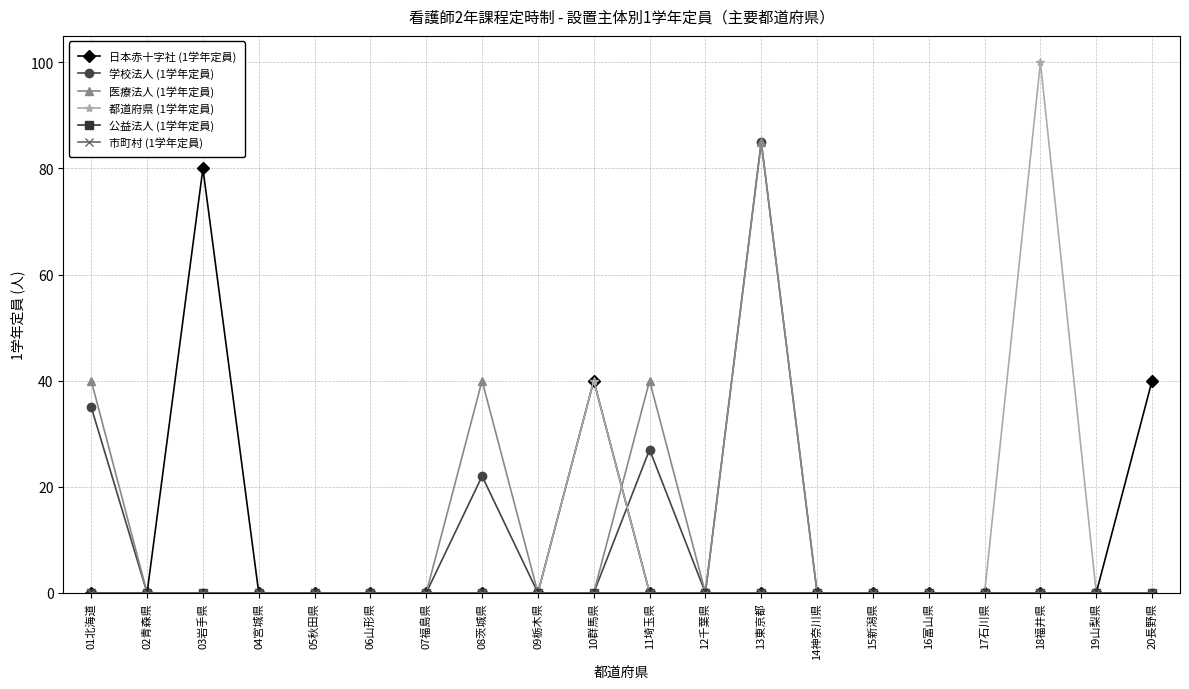

The 日本赤十字社 (1学年定員) series shows 0 at 13東京都. True or false?

True